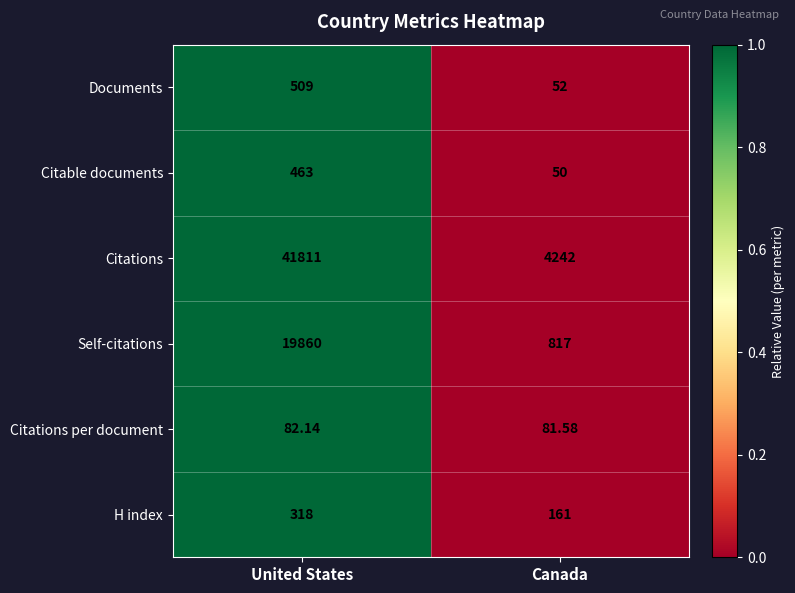

Rank the categories by Citations value from lowest to highest.

Canada, United States